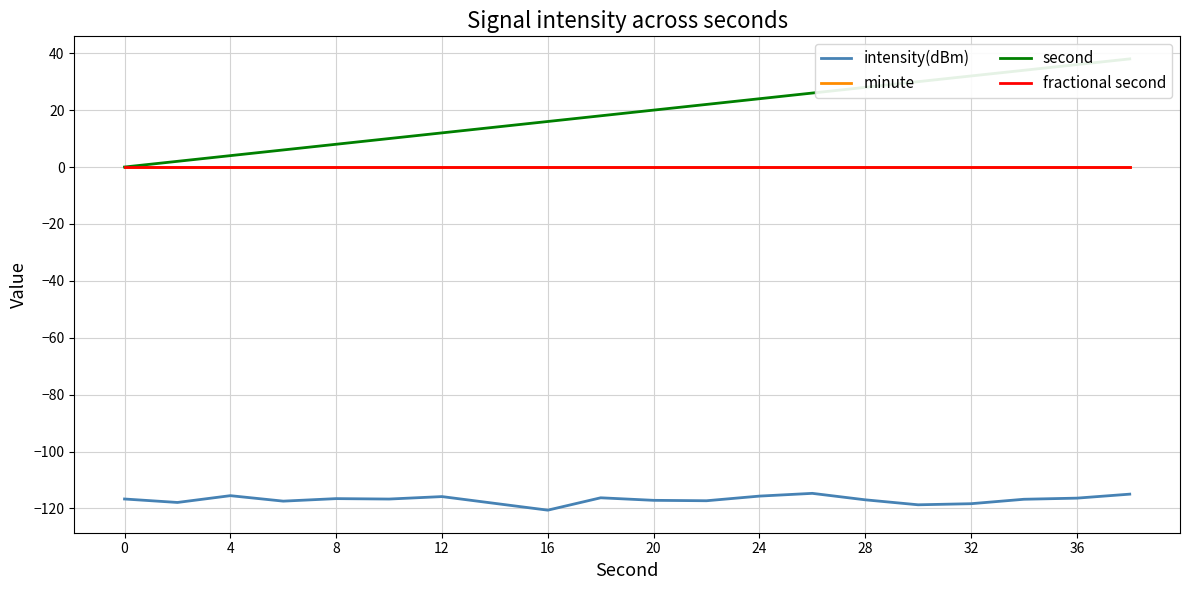

Does the chart have visible grid lines?

Yes